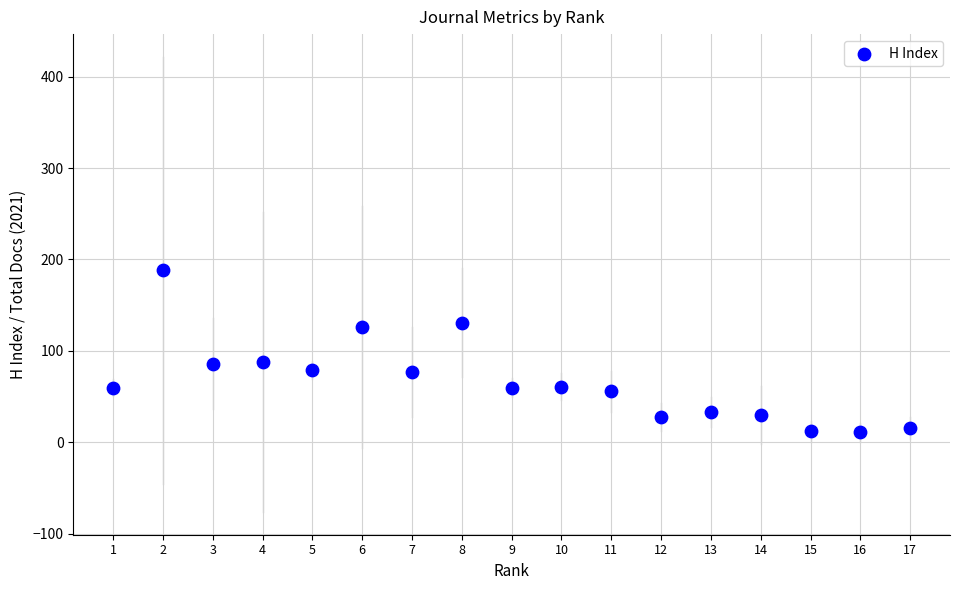

What is the range of Y values (max minus min)?

177